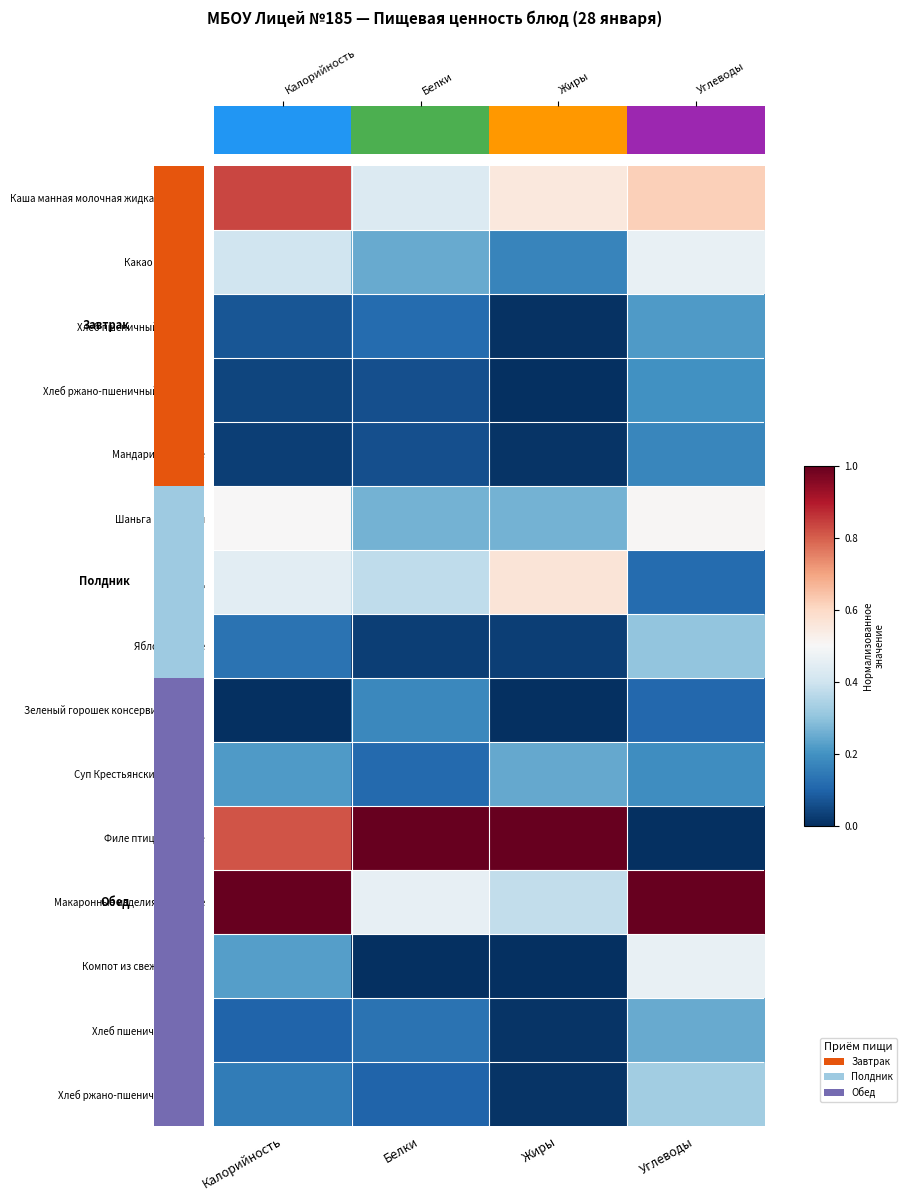

Which has a higher value, Белки or Углеводы?

Углеводы